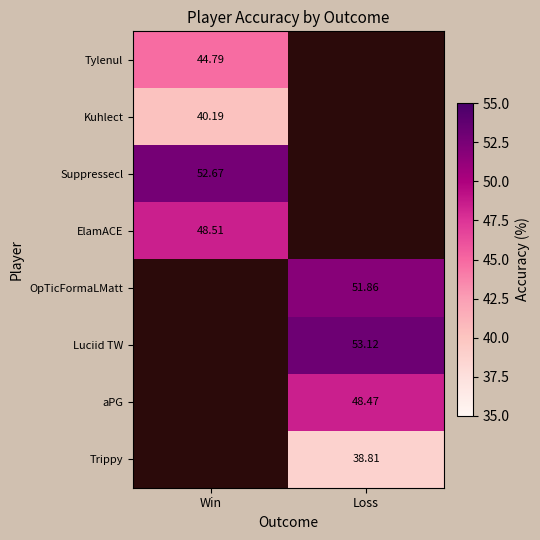

Is the value of Trippy at Loss greater than the value of ElamACE at Win?

No